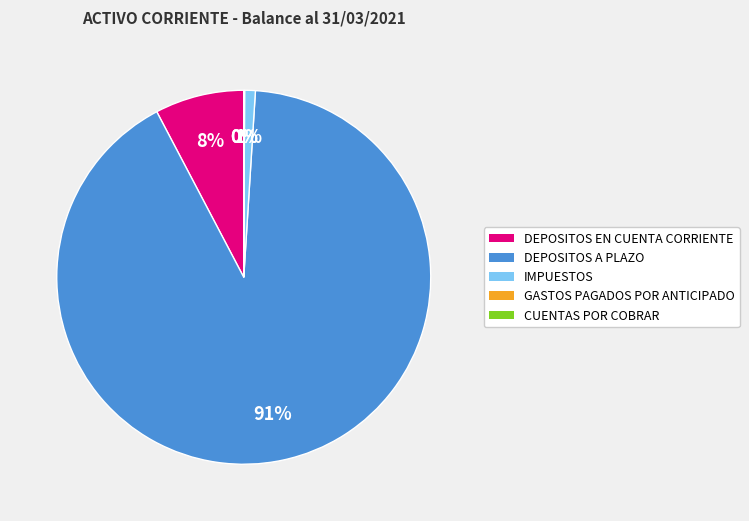

Does DEPOSITOS EN CUENTA CORRIENTE account for over 50% of the chart?

No